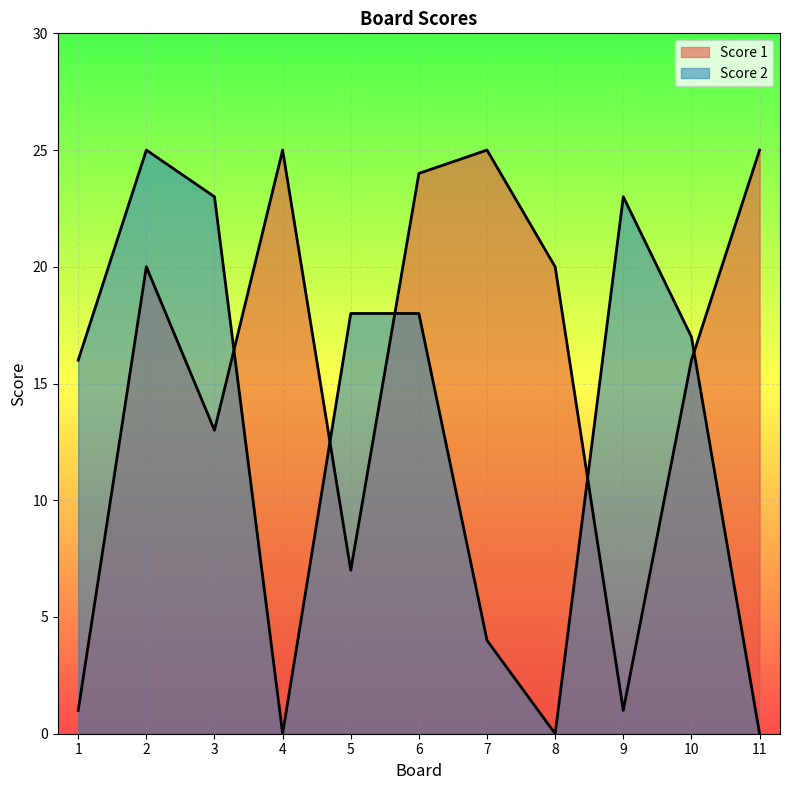

At which label does Score 1 first exceed 20?

4